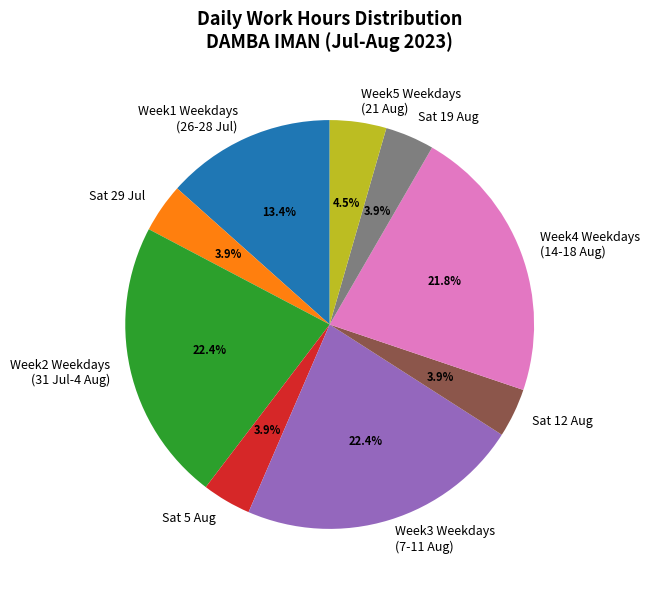

Does any single category account for the majority?

No